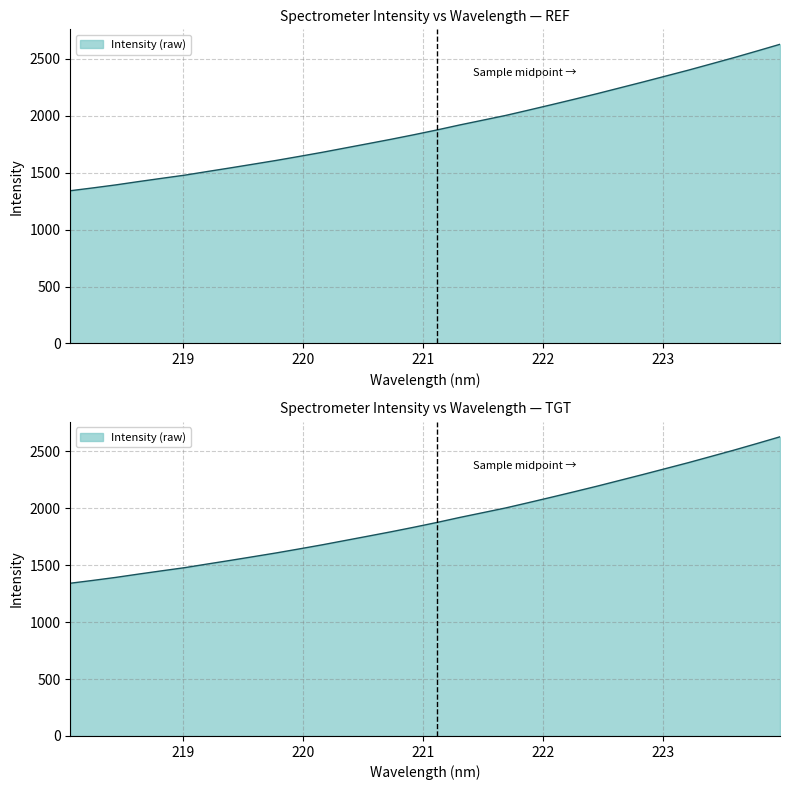

Where does the data first go above 1875?

221.1174